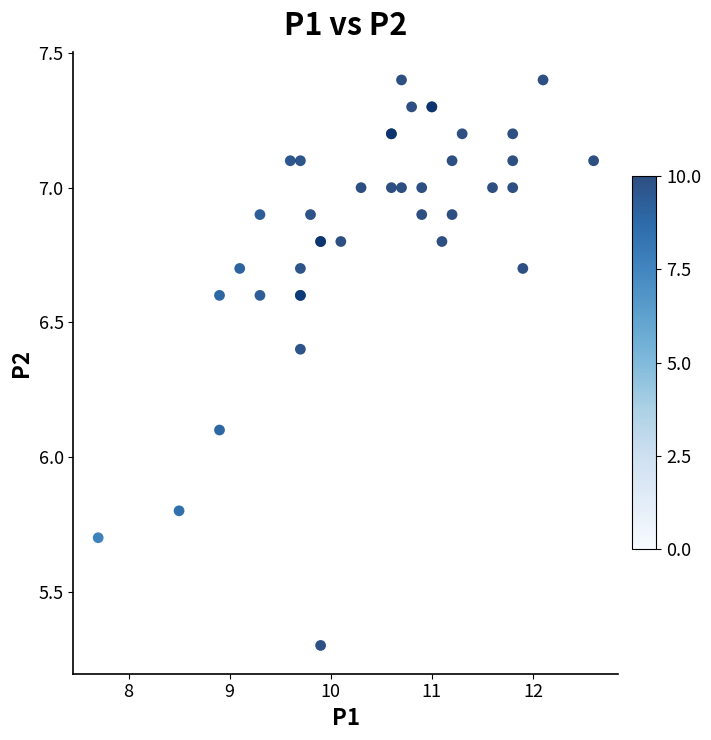

What Y value in the scatter plot is closest to 6?

6.1